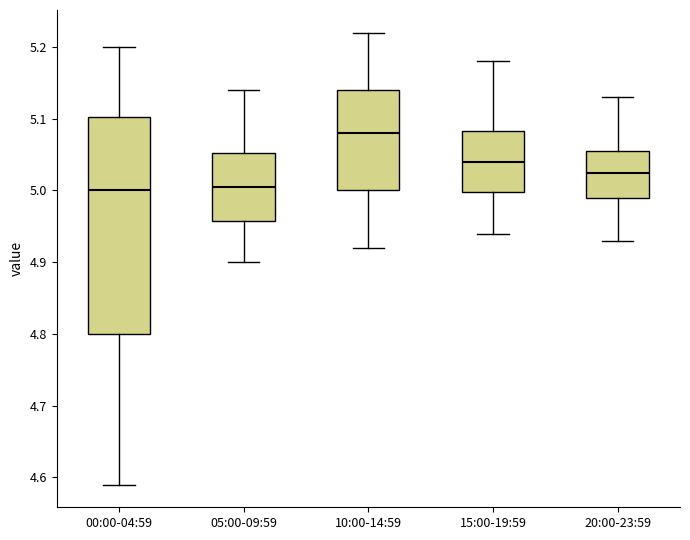

Reading left to right, read every box against the y-axis: the position of its median line, the range the box covers, and the ends of its whiskers. The values are not printed on the chart, so give them approximately, as read against the axis.

00:00-04:59: median 5.00, box 4.80 to 5.10, whiskers 4.59 to 5.20
05:00-09:59: median 5.01, box 4.96 to 5.05, whiskers 4.90 to 5.14
10:00-14:59: median 5.08, box 5.00 to 5.14, whiskers 4.92 to 5.22
15:00-19:59: median 5.04, box 5.00 to 5.08, whiskers 4.94 to 5.18
20:00-23:59: median 5.03, box 4.99 to 5.06, whiskers 4.93 to 5.13